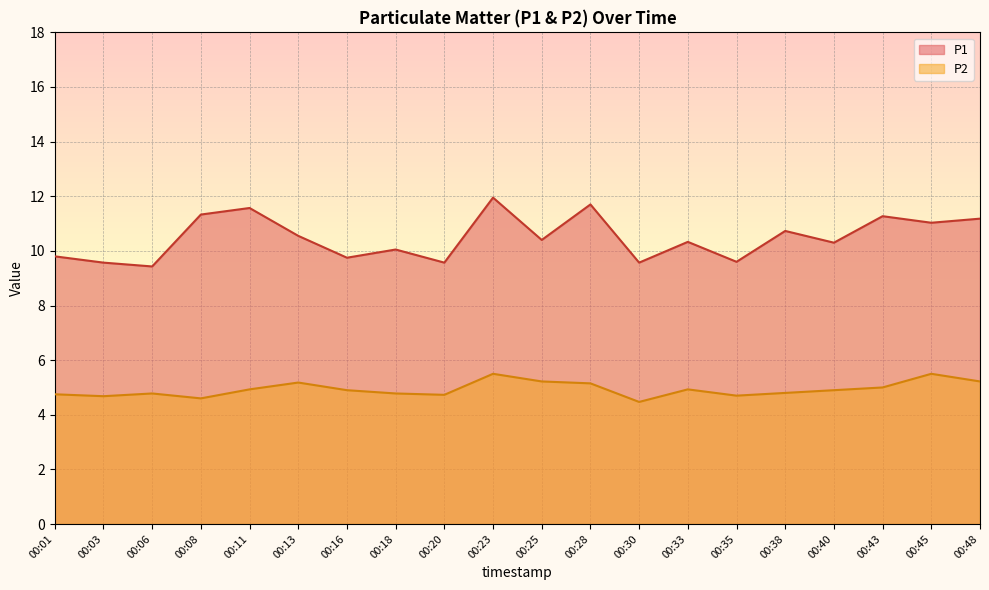

What is the value of the P2 point at the 1st from the left?

4.8